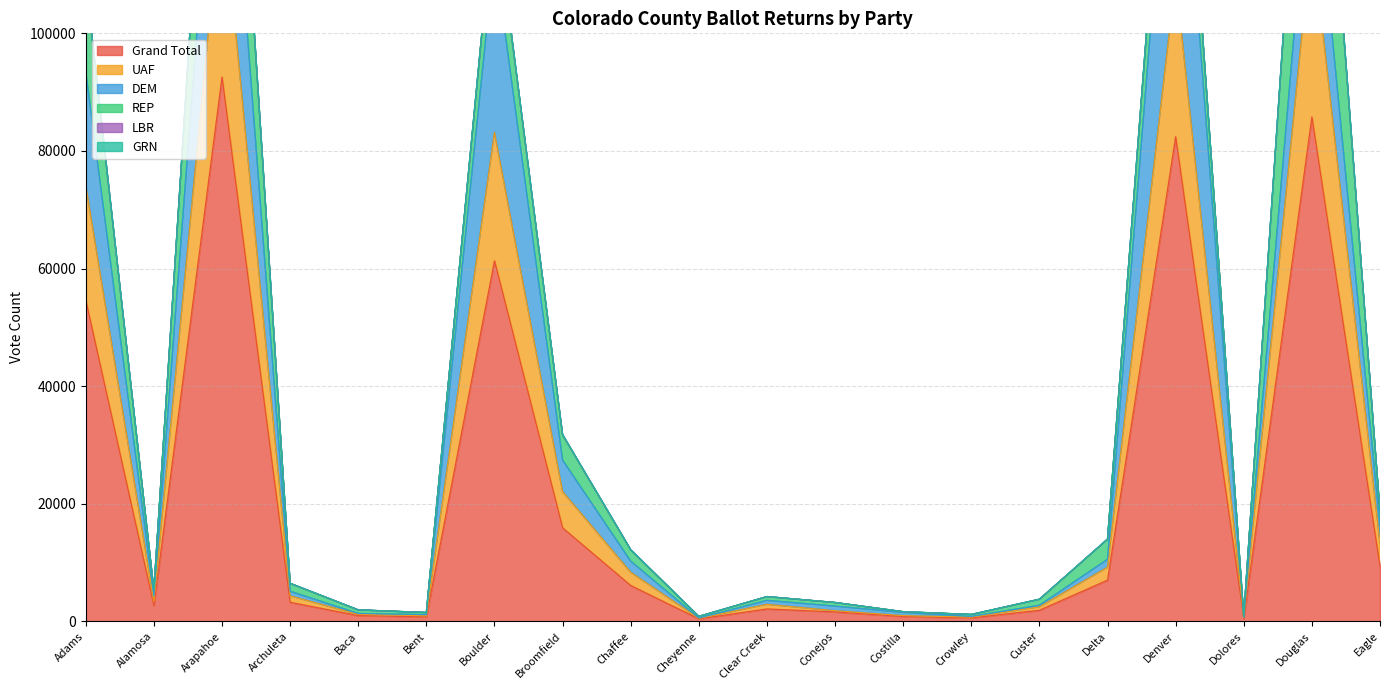

Where does the UAF series first go above 4325?

Adams